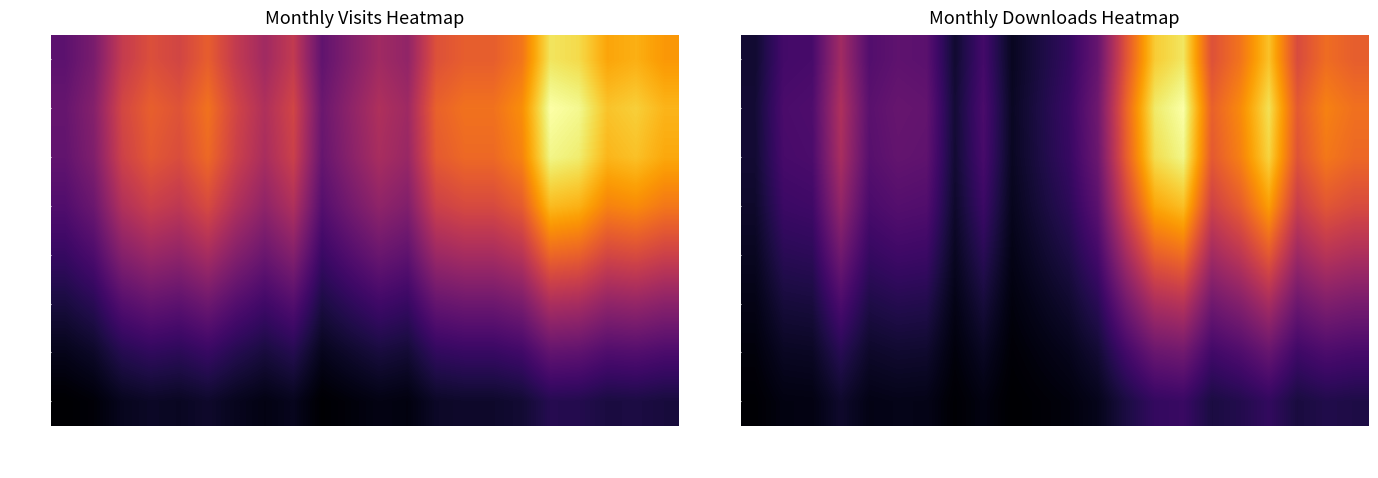

What is the spread (max minus min) of values at 2024-04?

57.1